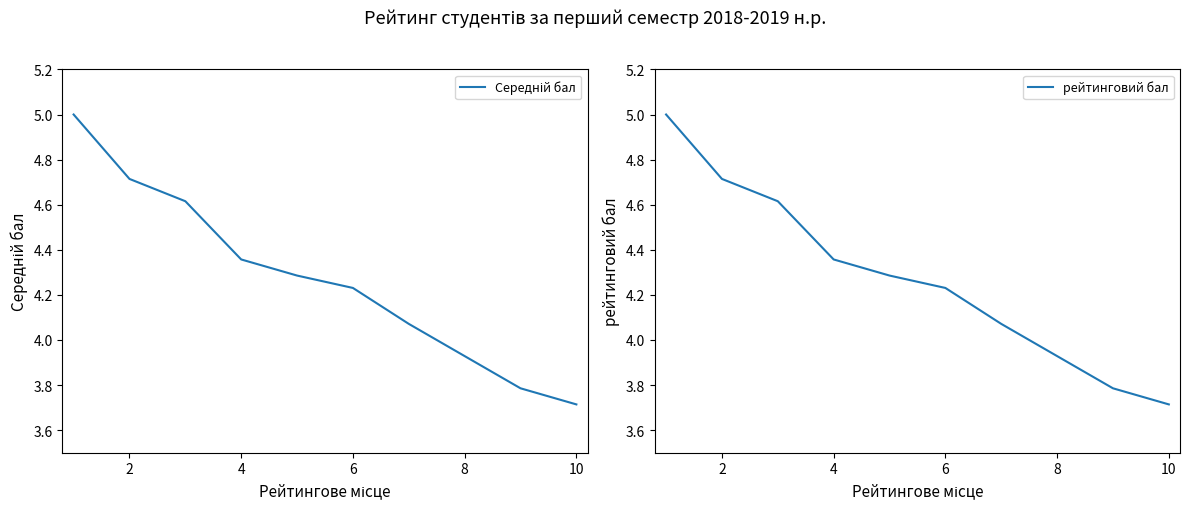

Which series has the largest total across all categories?

Середній бал